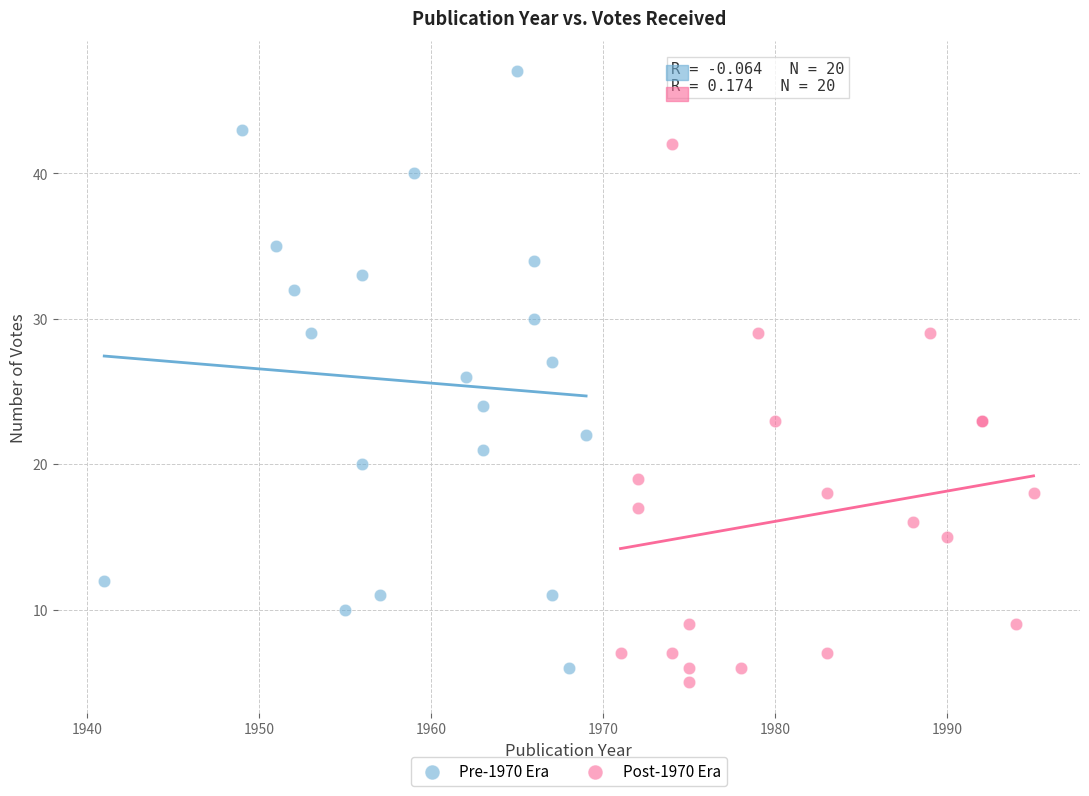

What are all the series names shown in the legend?

Pre-1970 Era, Post-1970 Era